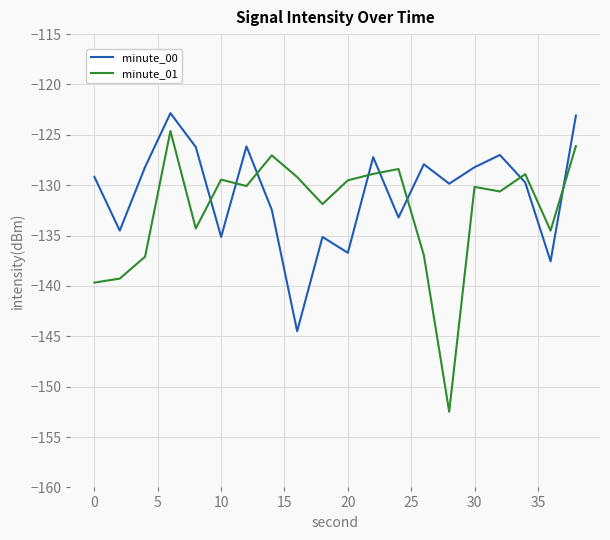

How many lines are shown in the chart?

2